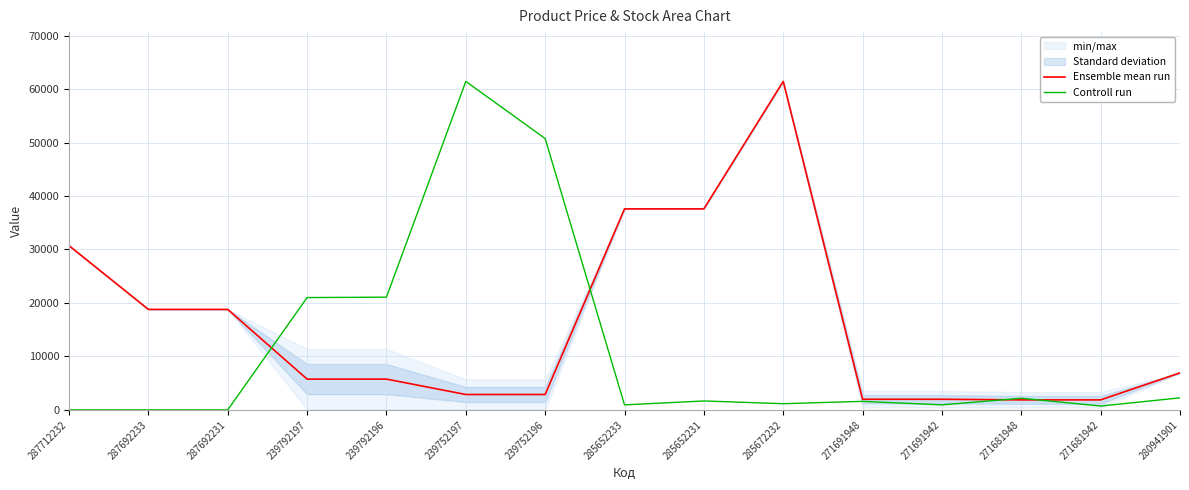

True or false: Controll run and Ensemble mean run intersect in this chart.

True